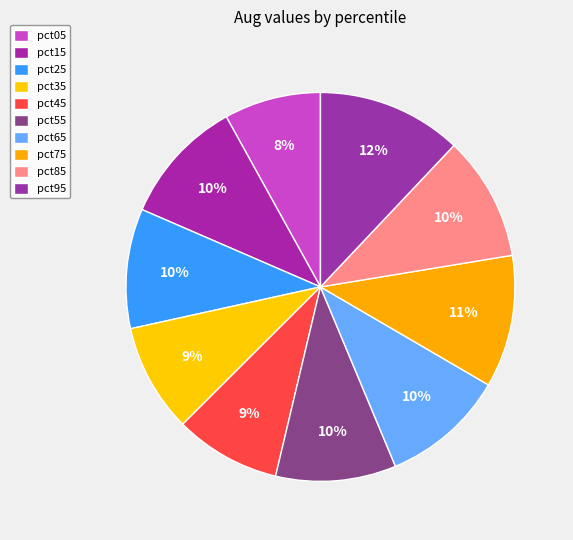

How many slices are in this pie chart?

10